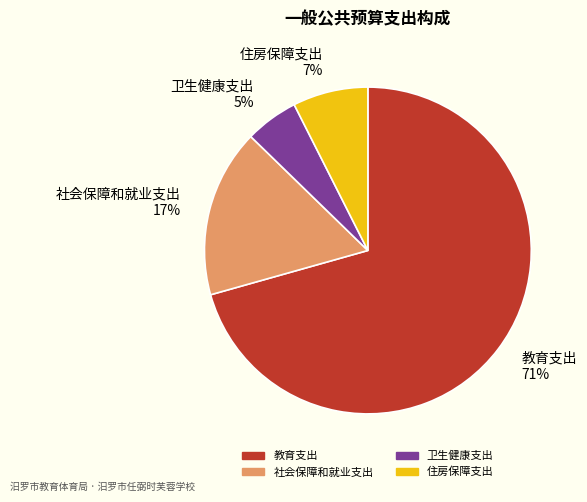

Which has a higher value, 住房保障支出 or 教育支出?

教育支出